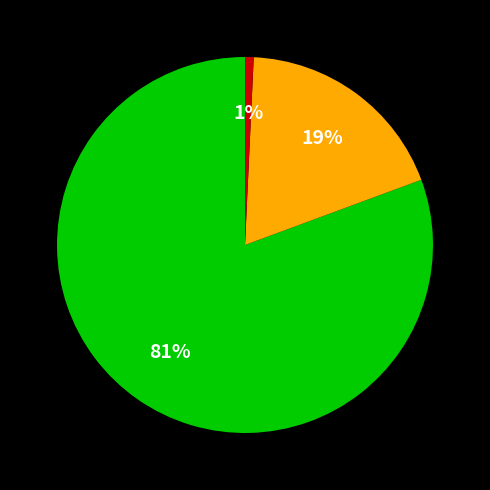

Is there a majority slice in this chart?

Yes